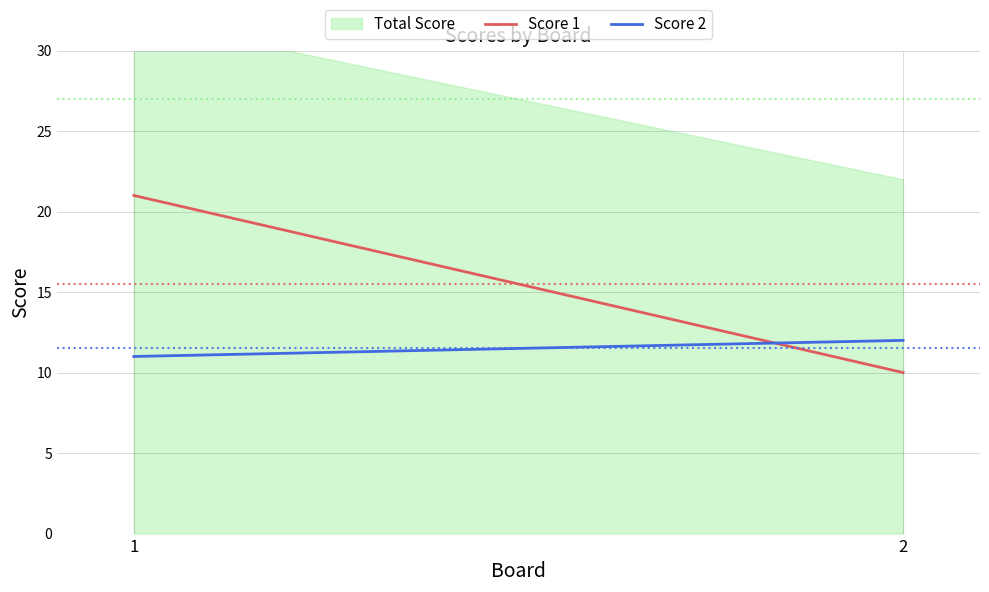

How many data points in Score 2 are less than 12?

1